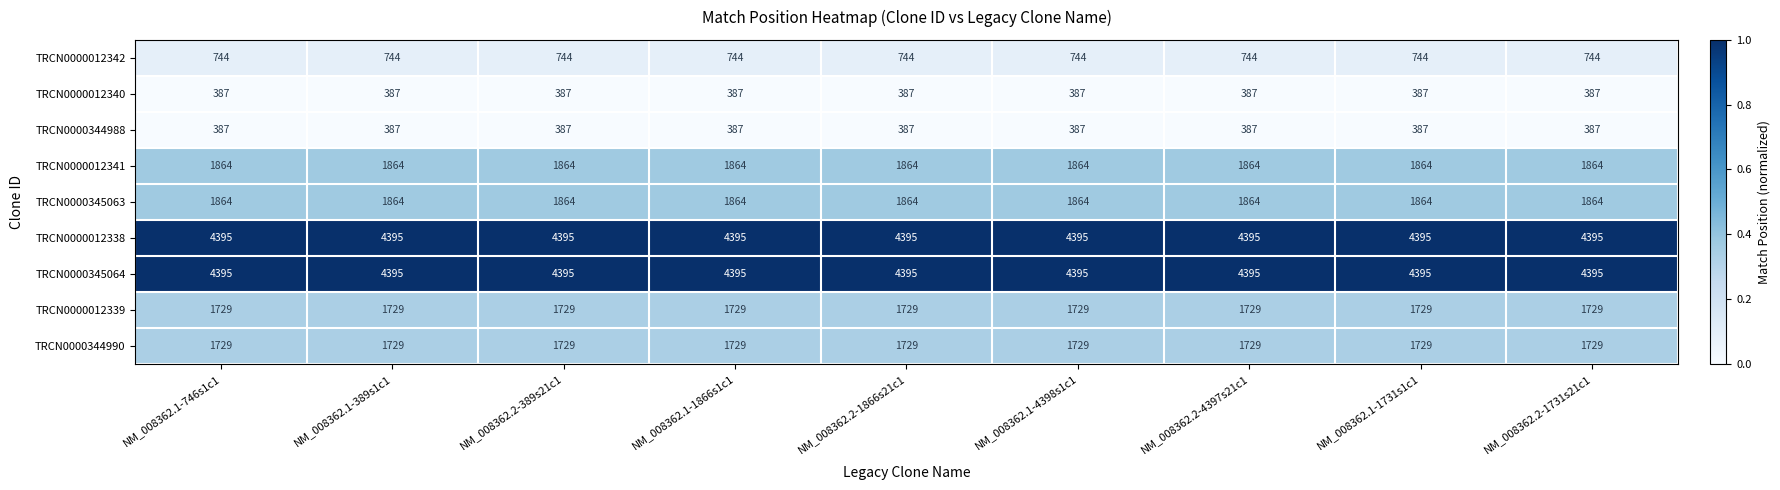

What is the smallest value displayed?

387